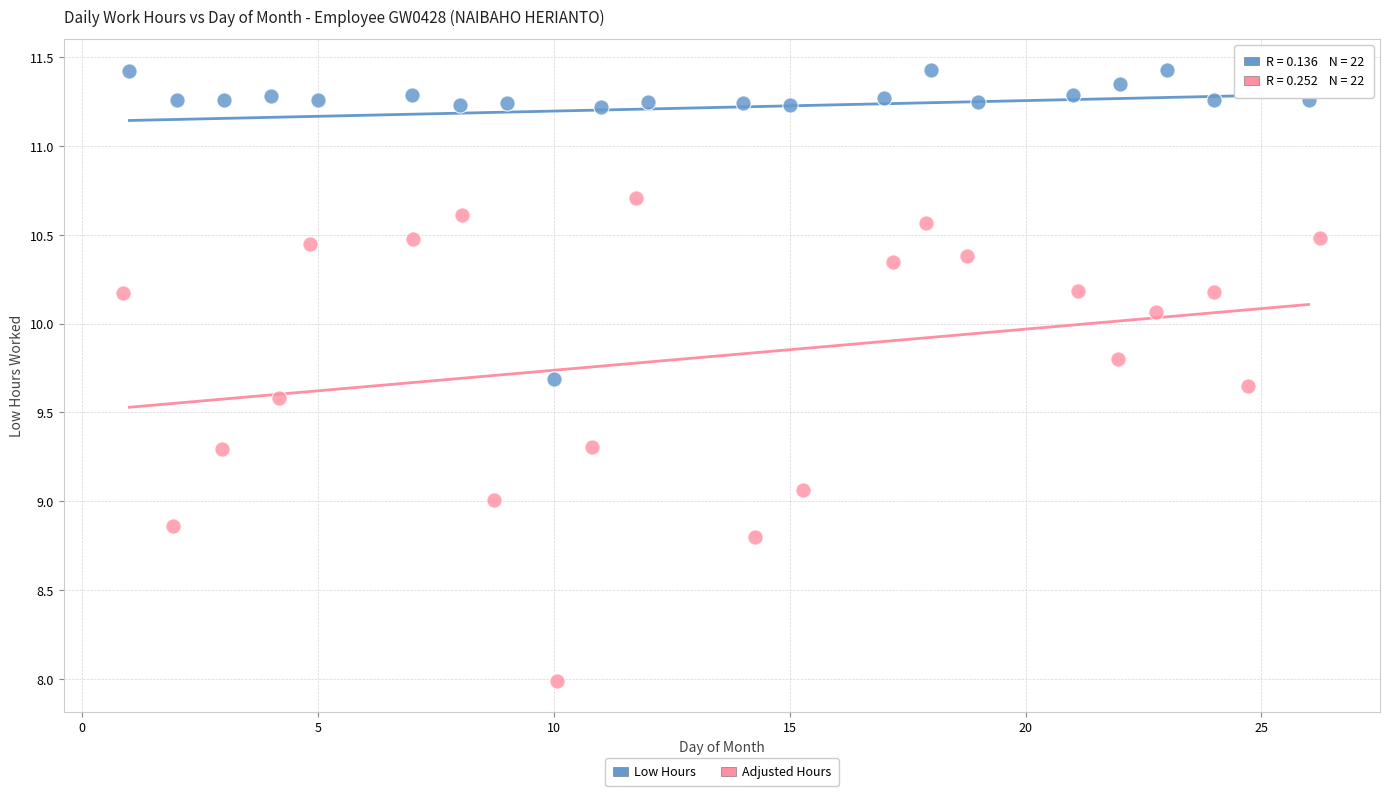

Which series reaches the maximum Y coordinate?

Low Hours